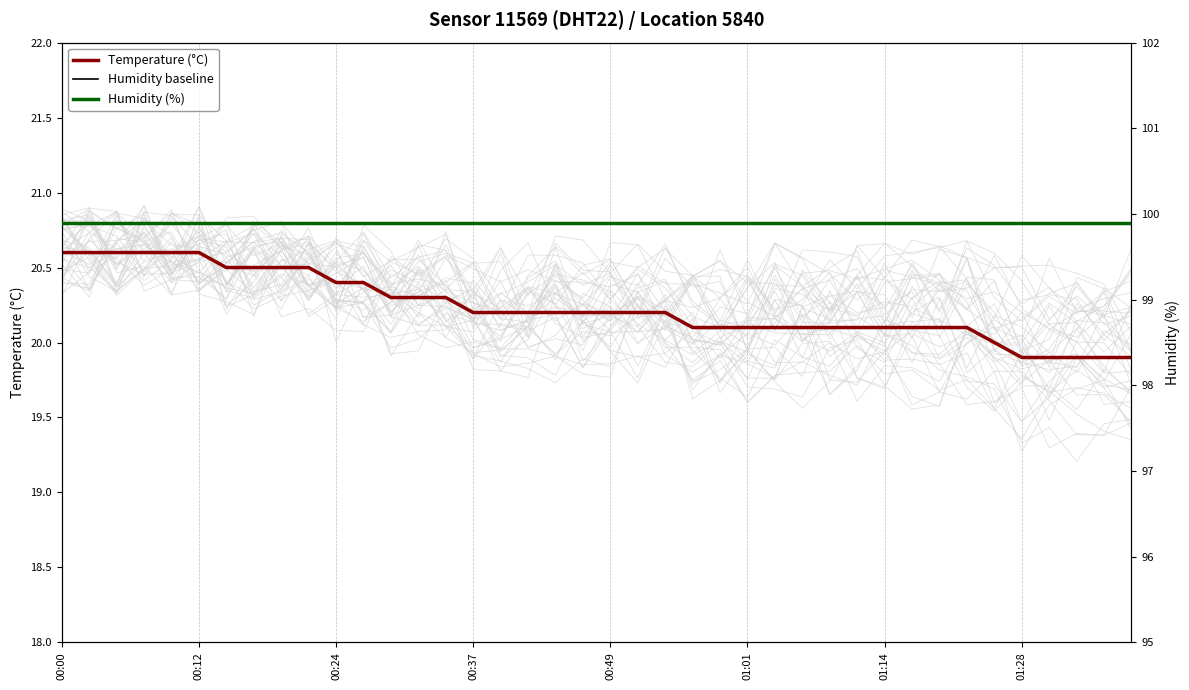

What is the total value across all series at 27?

120.1